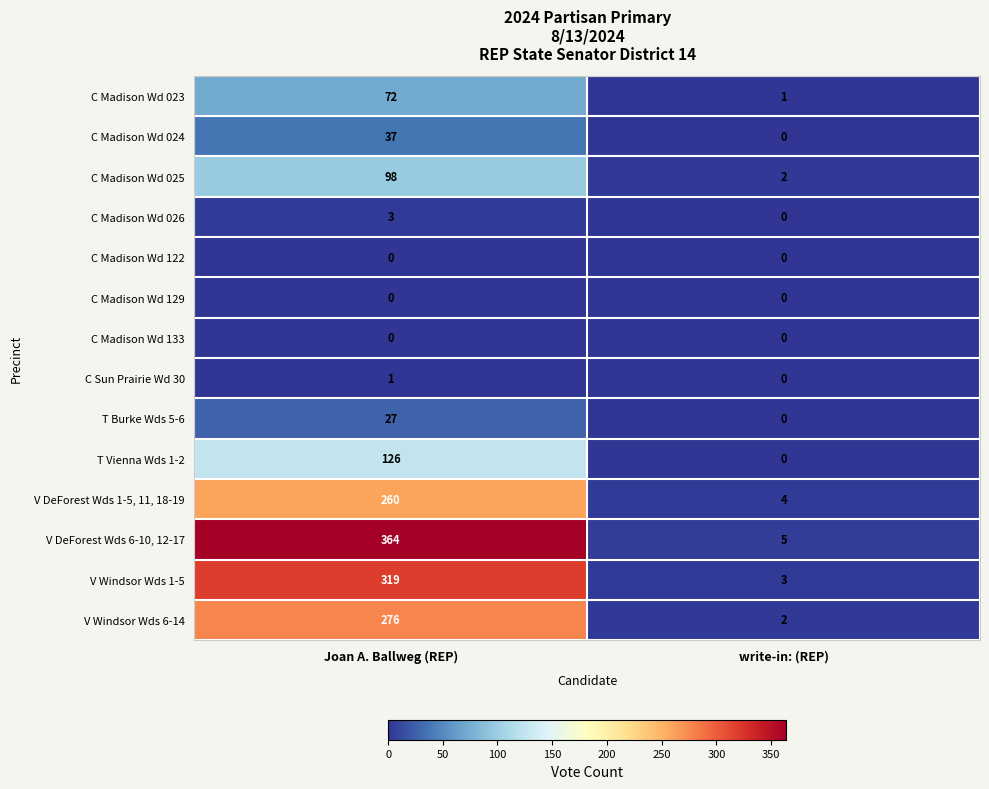

How many distinct data groups are displayed?

14